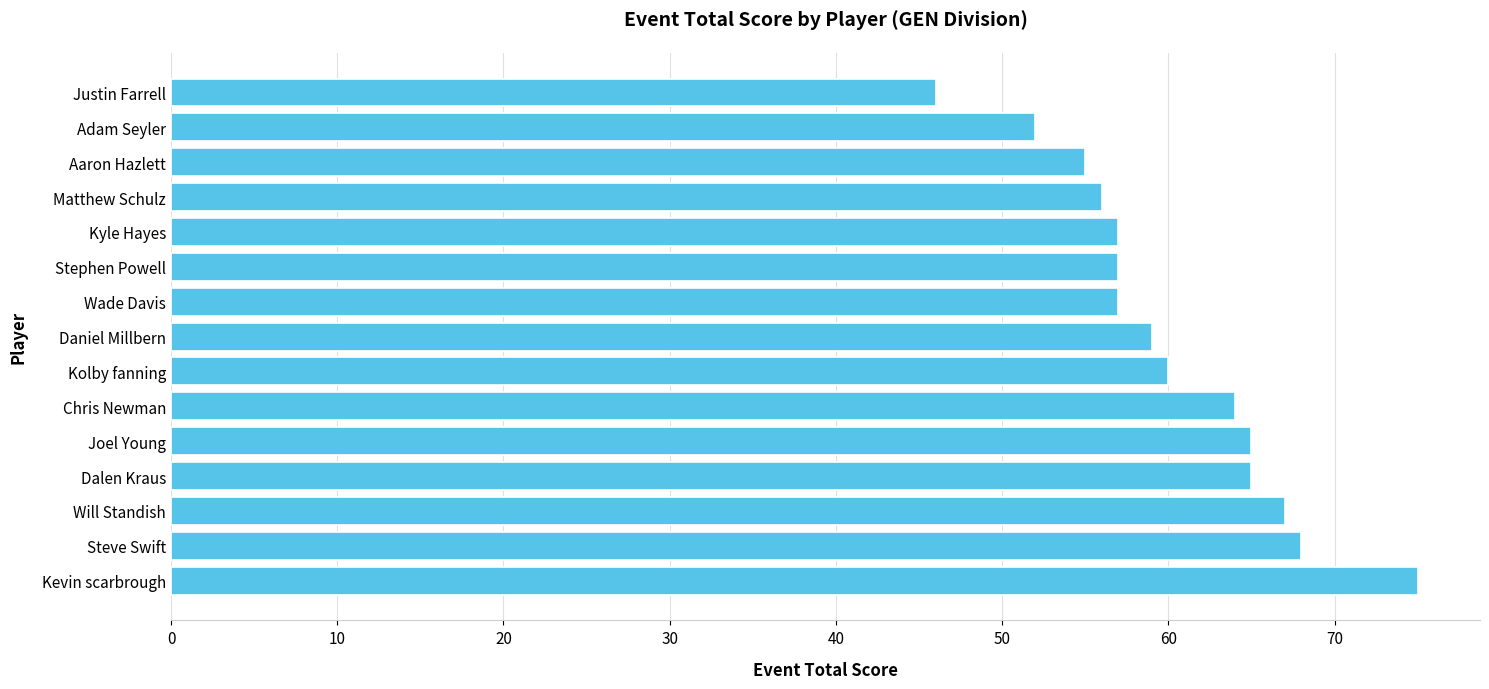

At which label is the value closest to 60?

Kolby fanning